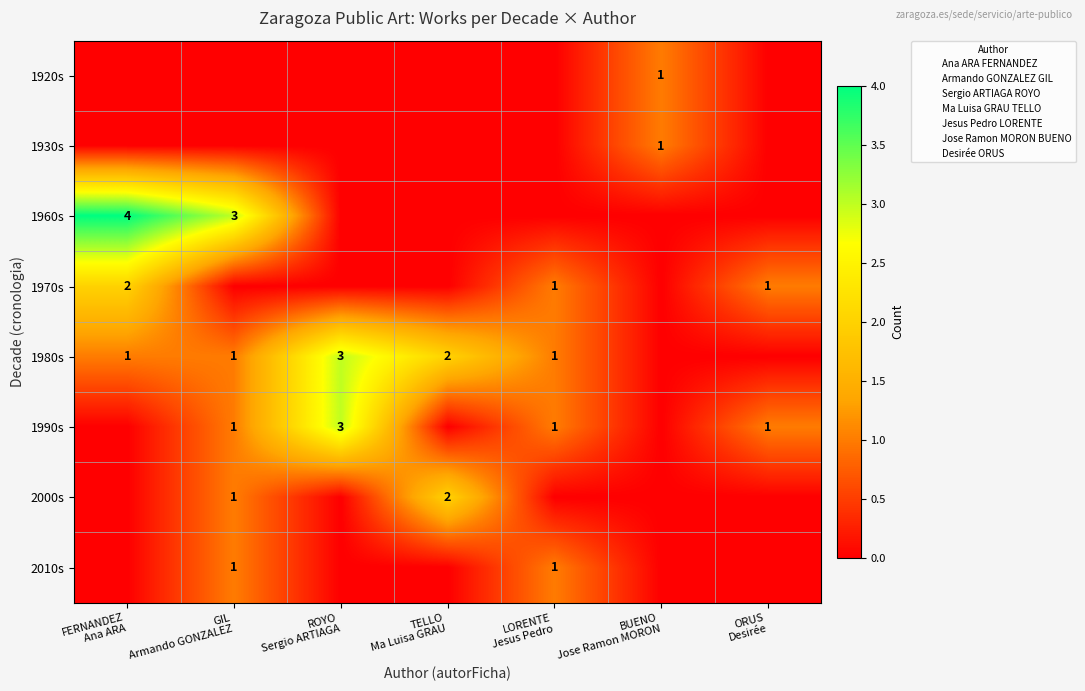

True or false: 1990s has a value of 0 at FERNANDEZ Ana ARA.

True